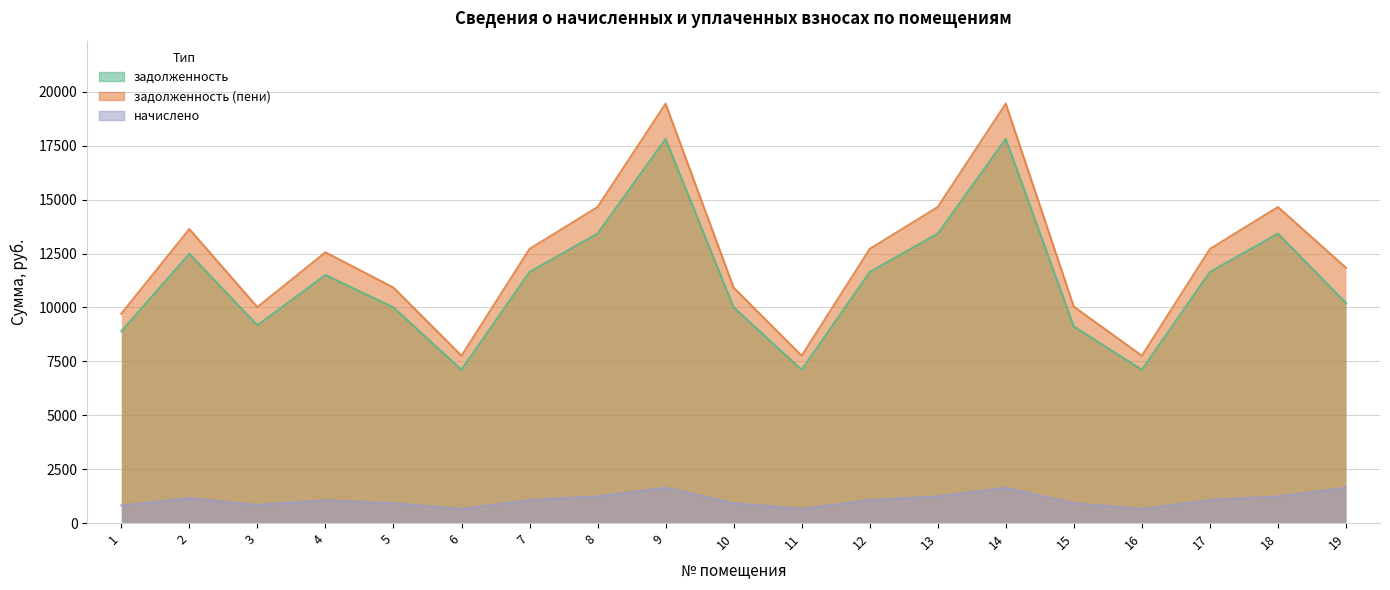

Which has a higher value, 6 or 19?

19